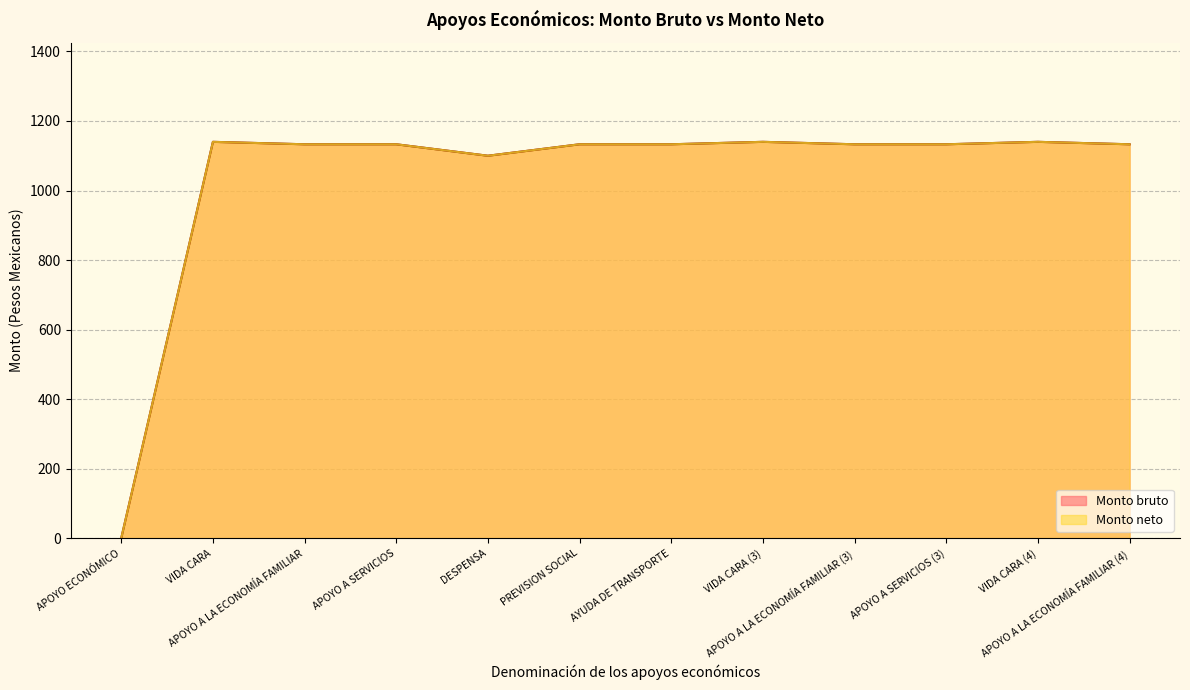

What is the maximum value for Monto bruto?

1140